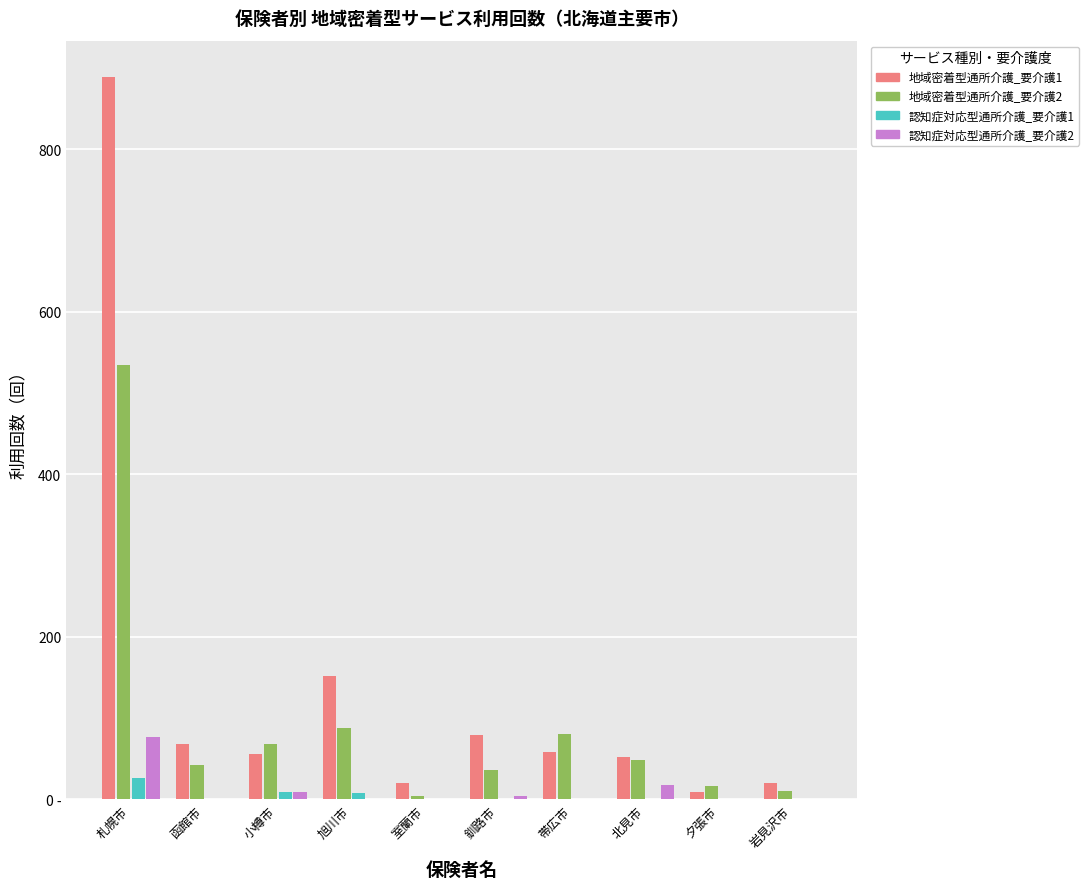

At how many categories does at least one series exceed 507?

1